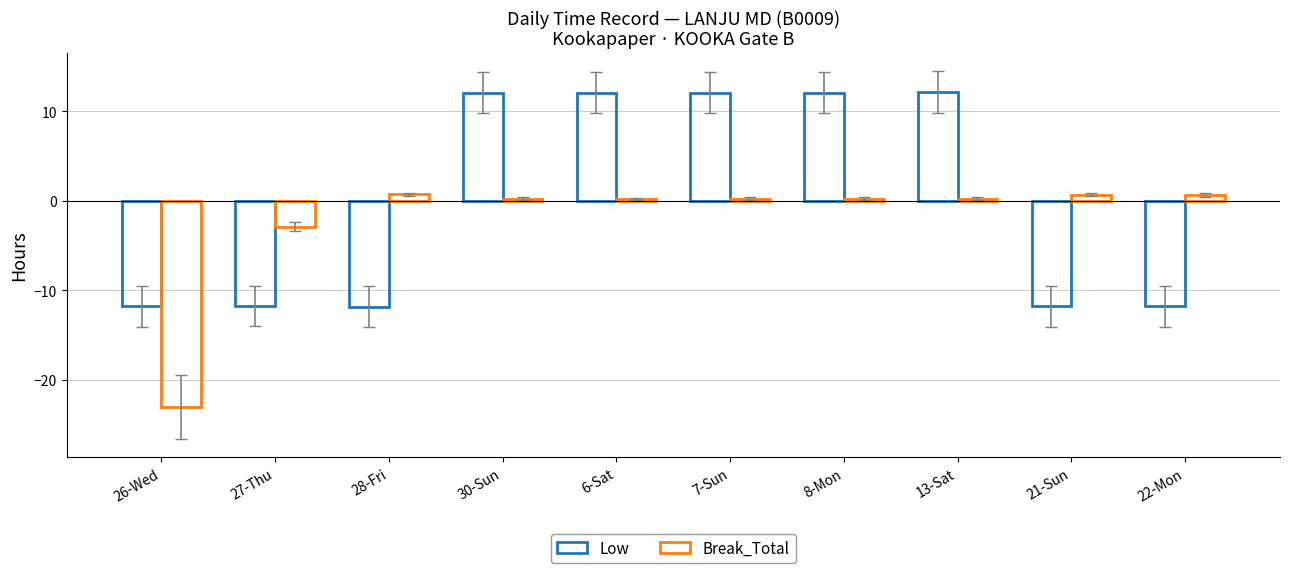

How many data points in Break_Total are less than 0?

2